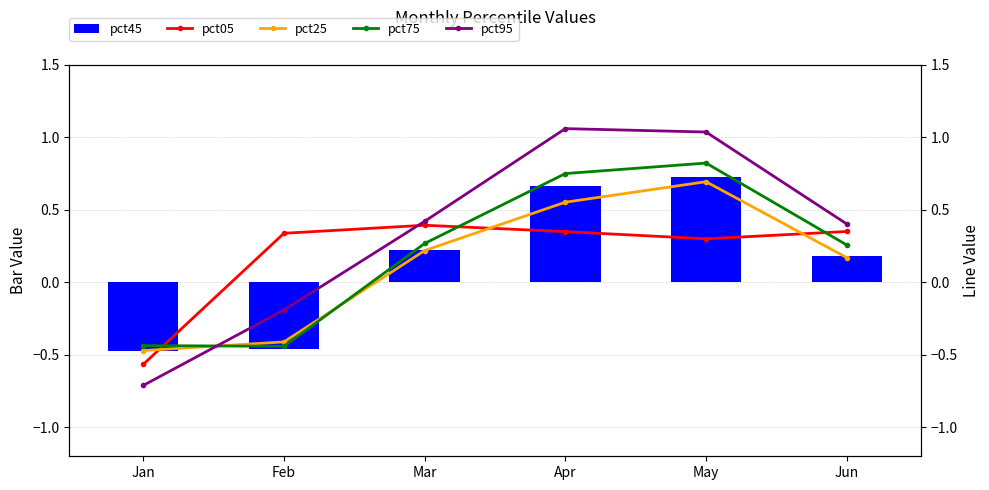

What is the lowest value of the pct05 series?

-0.6